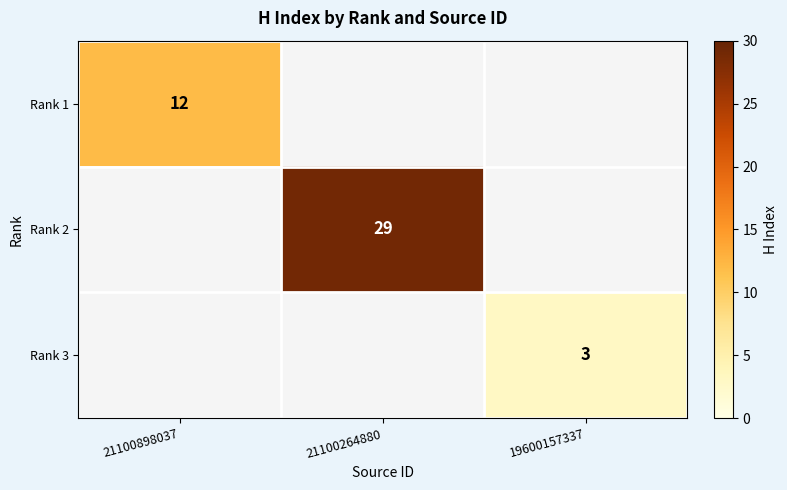

The Rank 1 series shows 18 at 21100898037. True or false?

False